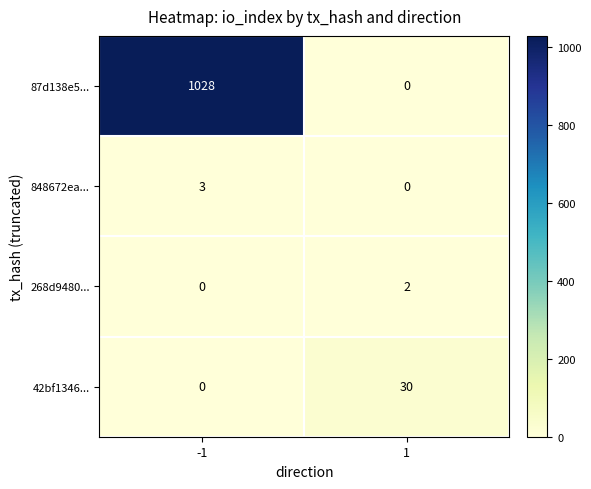

What is the total value across all series at 1?

32